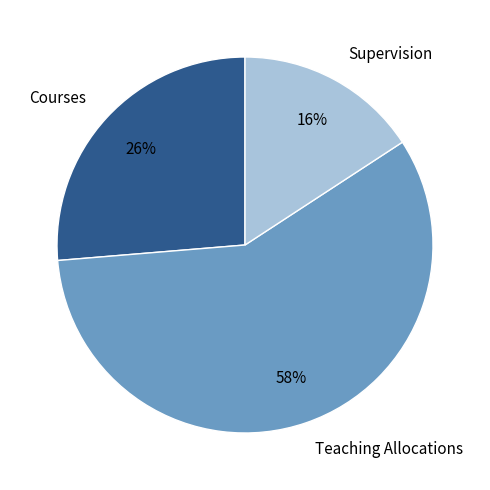

To the nearest percent, what is the difference between the largest and smallest slice percentages?

42%